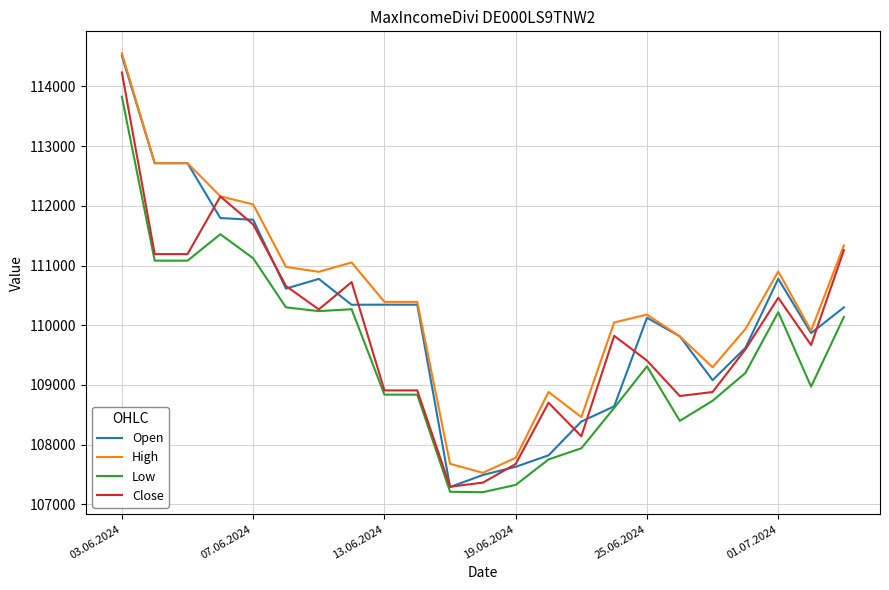

True or false: High and Low intersect in this chart.

False